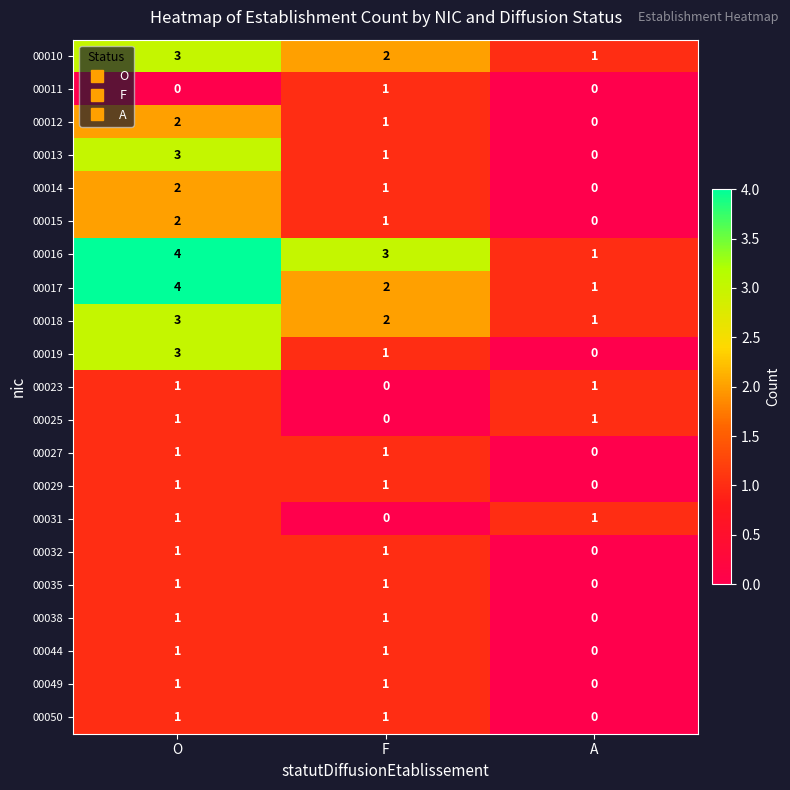

Count the number of categories in the chart.

3